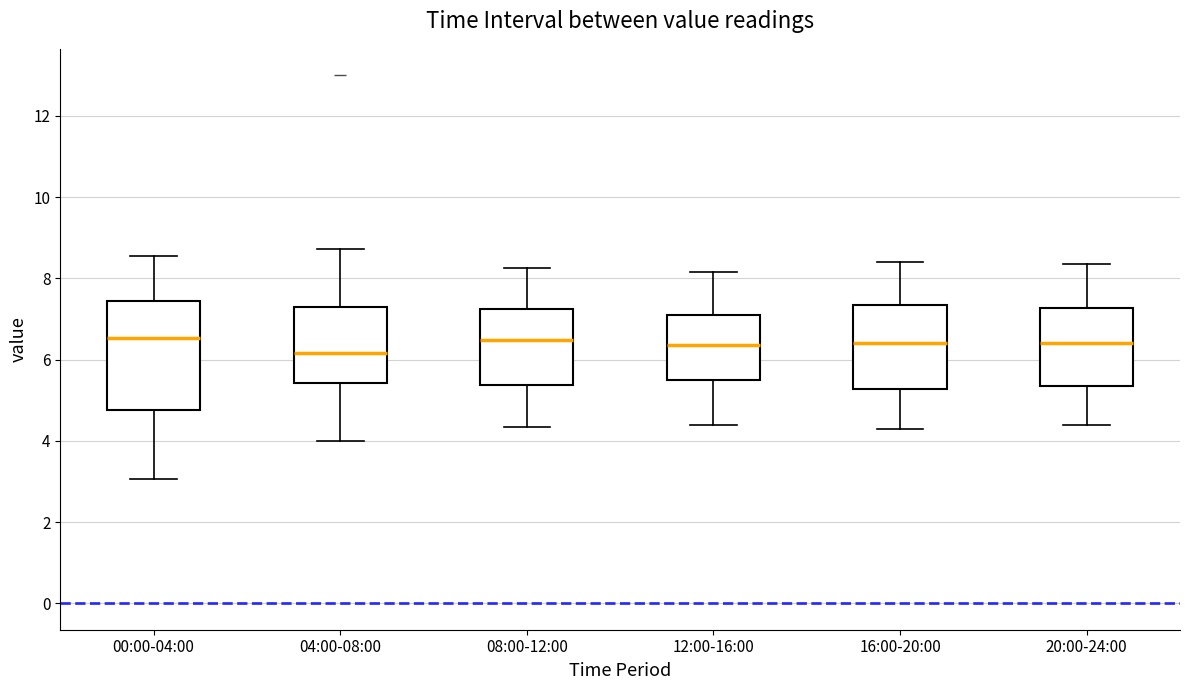

Comparing the boxes themselves (not the whiskers), which one is the tallest?

00:00-04:00